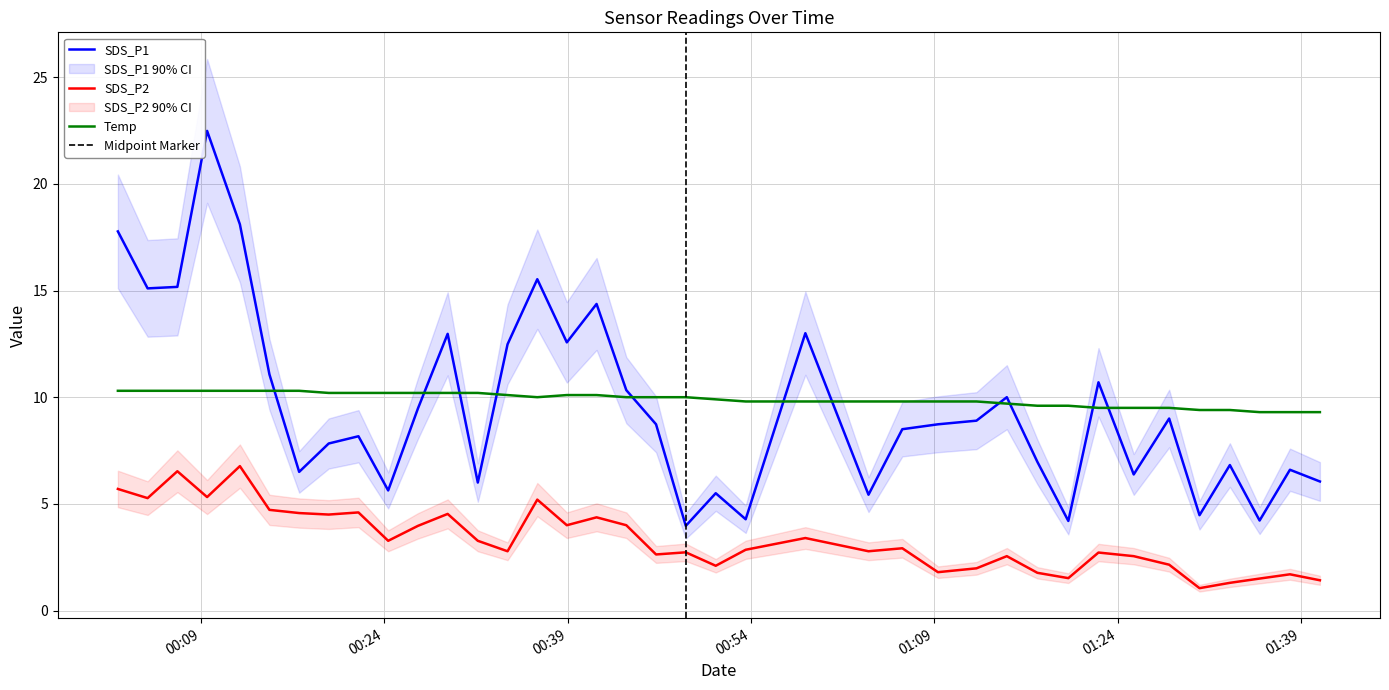

True or false: SDS_P1 and SDS_P2 intersect in this chart.

False